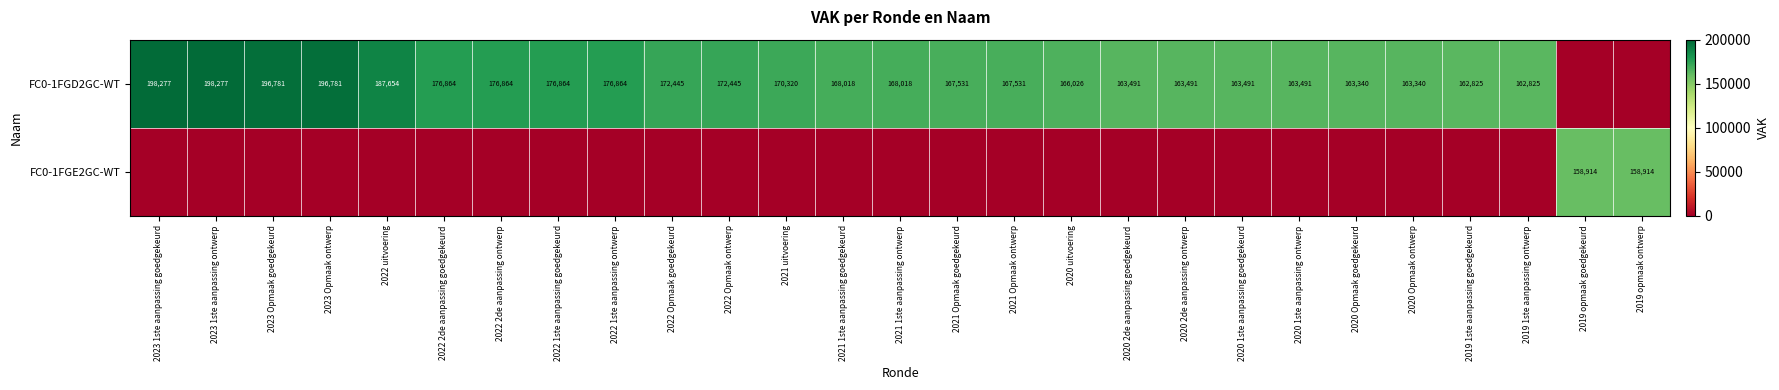

True or false: FC0-1FGD2GC-WT has a value of 243153 at 2020 uitvoering.

False